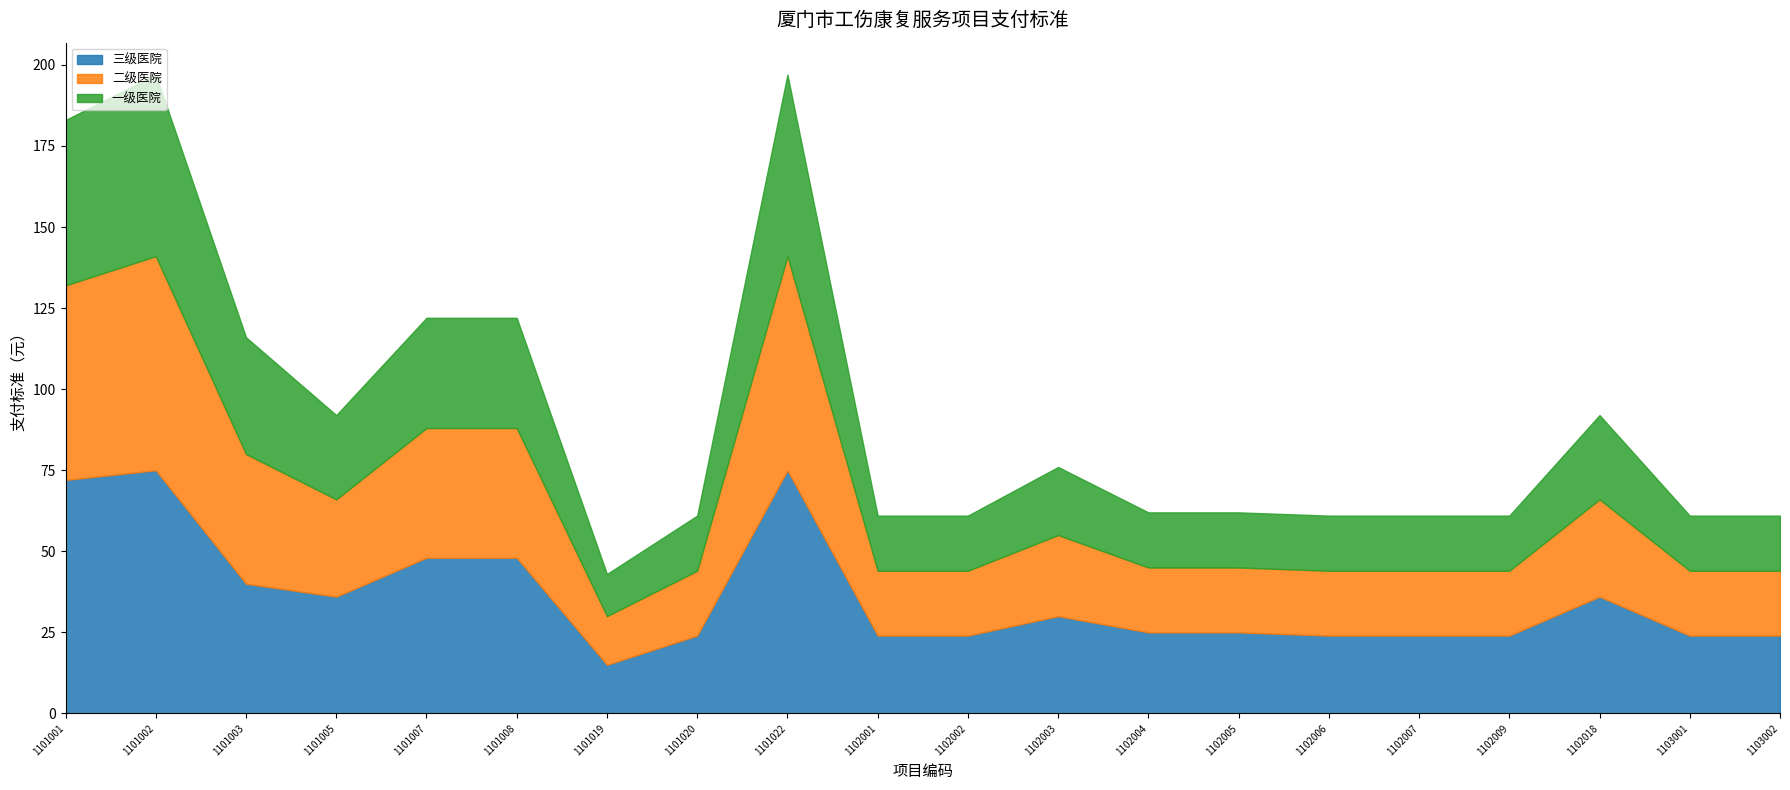

What is the minimum value for 三级医院?

15